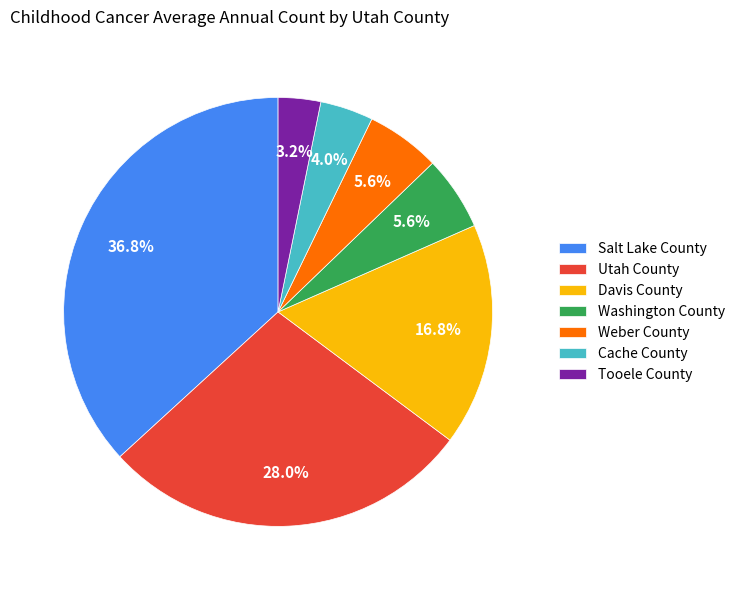

Which category has the biggest portion of the pie?

Salt Lake County